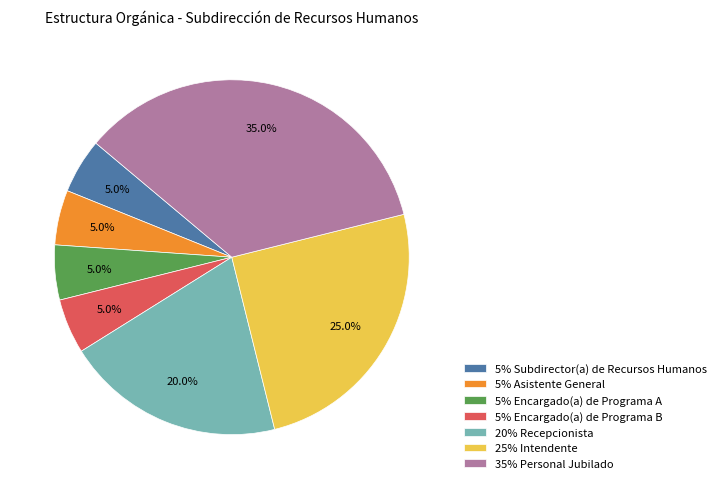

Approximately how many times larger is the value at 20% Recepcionista compared to 5% Encargado(a) de Programa A?

4.0